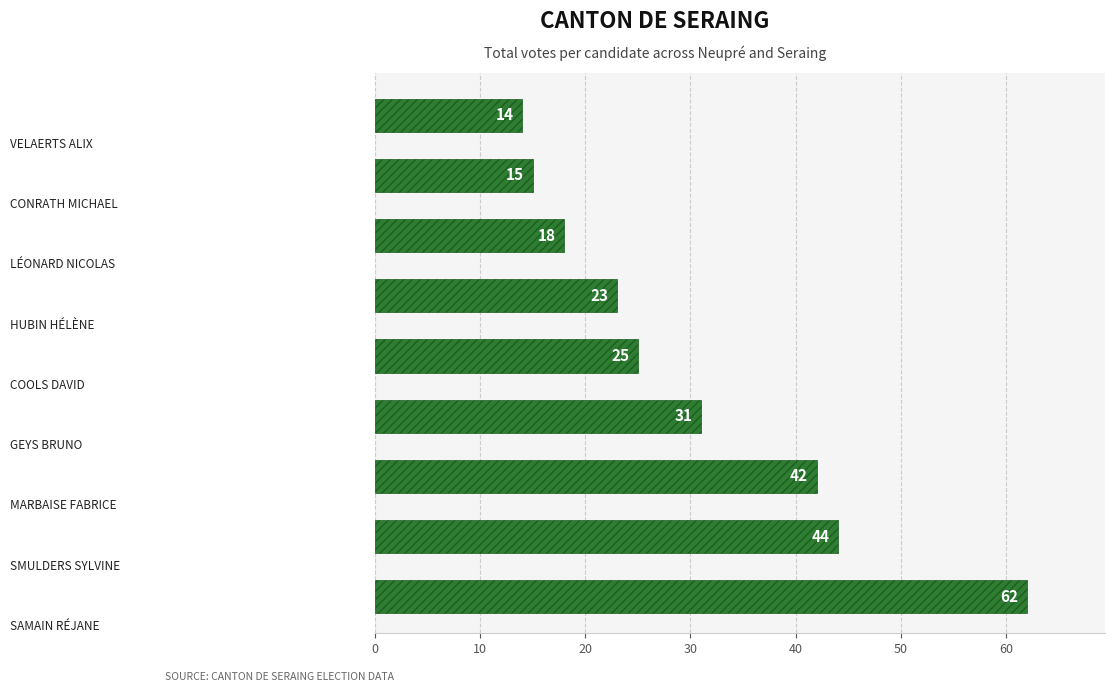

Reading bottom to top, what are all the values shown in this chart?

62	44	42	31	25	23	18	15	14